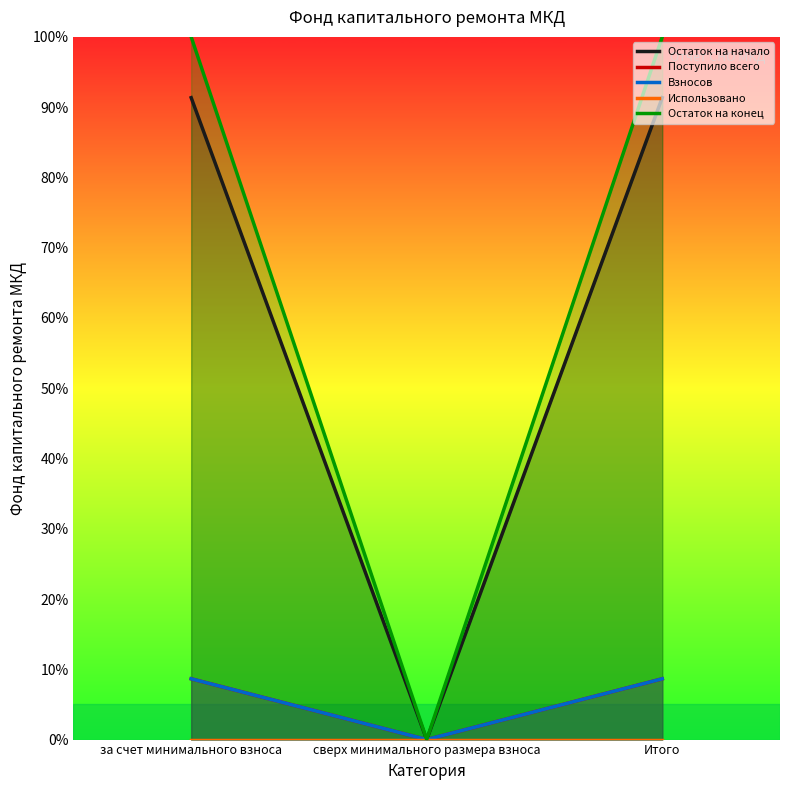

What is the maximum value shown in the chart?

100.0